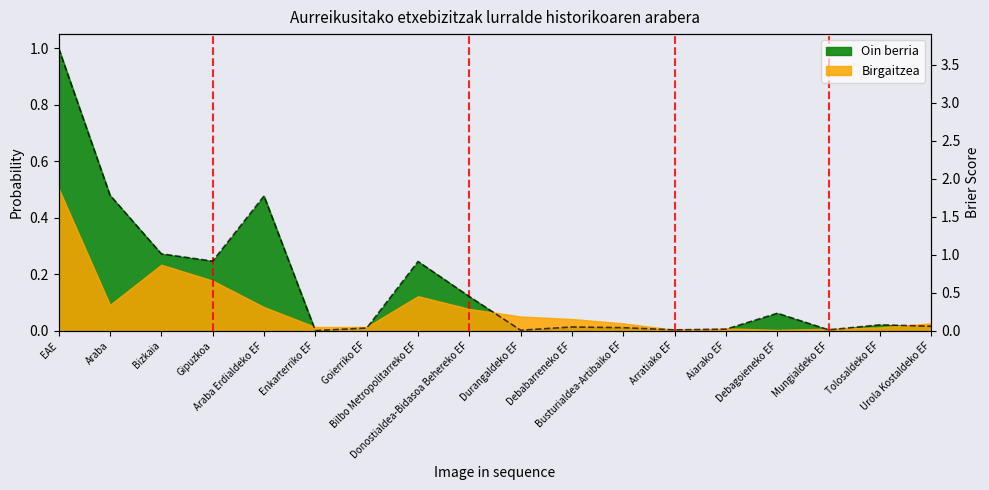

How many lines are shown in the chart?

1